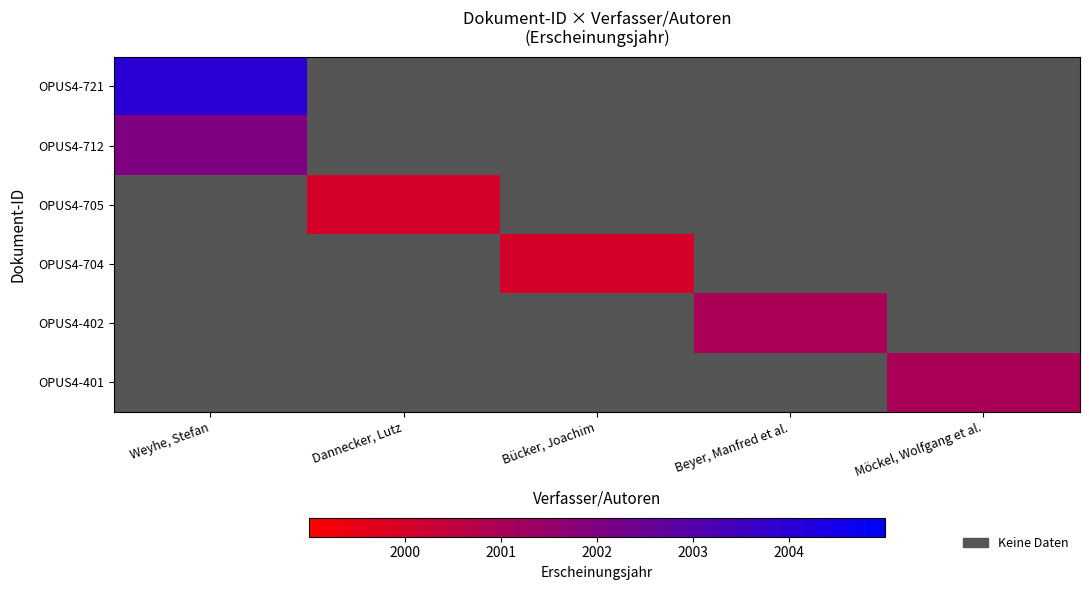

Is the value of OPUS4-401 at Möckel, Wolfgang et al. greater than the value of OPUS4-721 at Beyer, Manfred et al.?

No